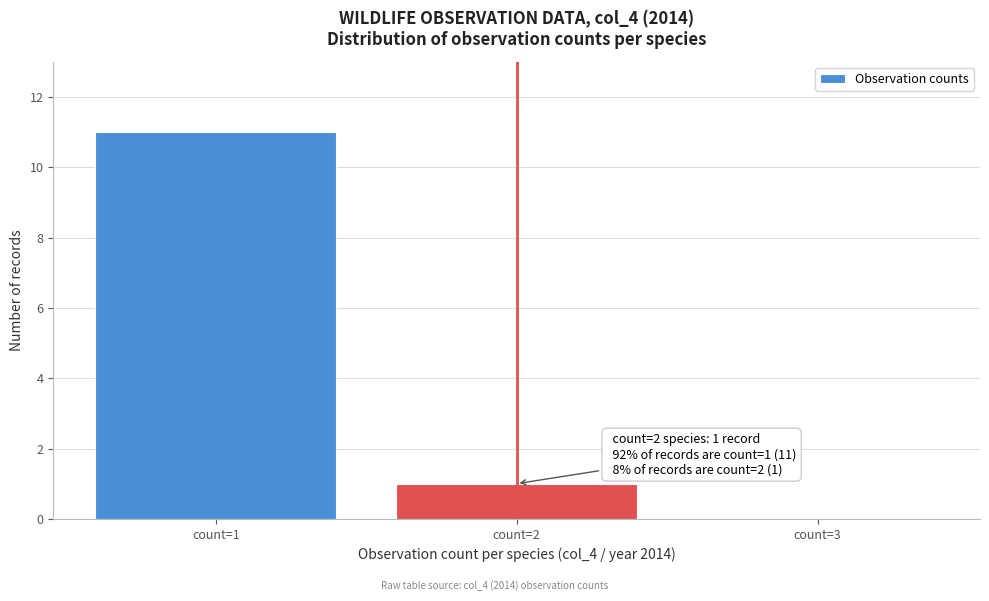

Over which range of the x-axis is the bar tallest?

0.5 to 1.5